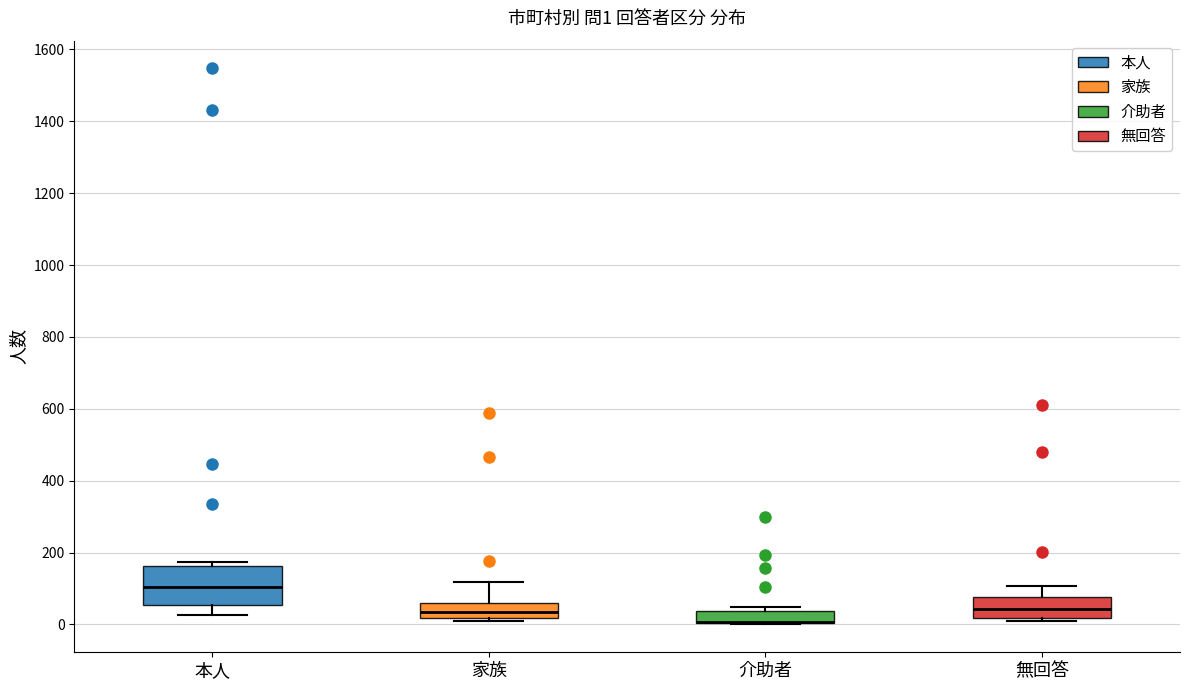

Which box is the tallest, from its lower edge to its upper edge?

本人